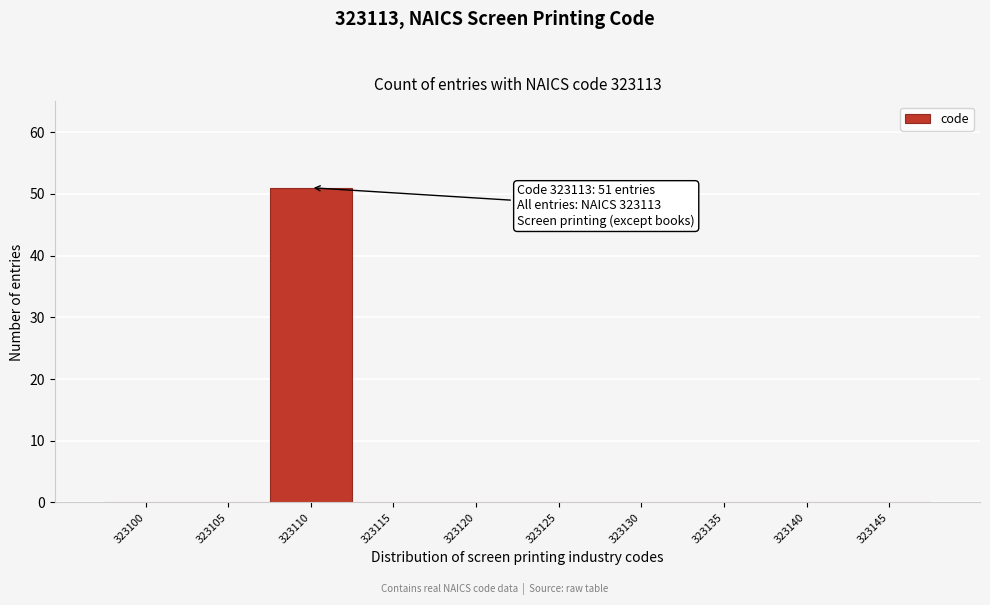

Reading left to right, extract all data points from this chart.

323100=0	323105=0	323110=51	323115=0	323120=0	323125=0	323130=0	323135=0	323140=0	323145=0